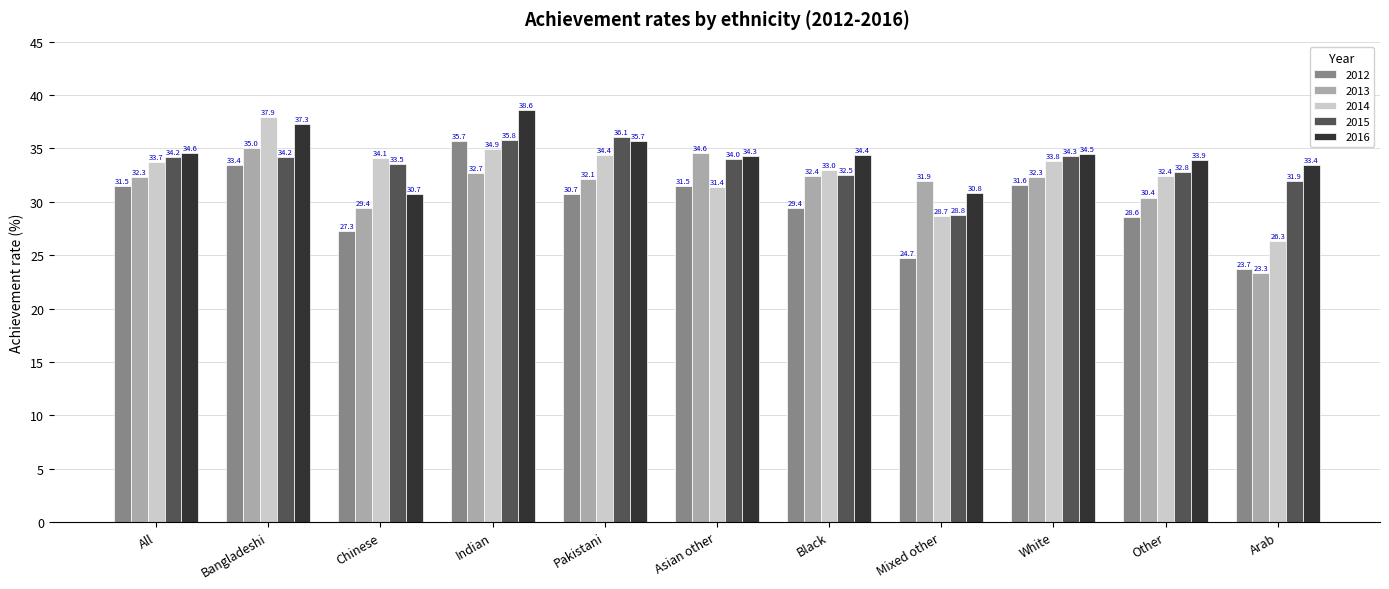

At which label does 2012 reach its peak?

Indian